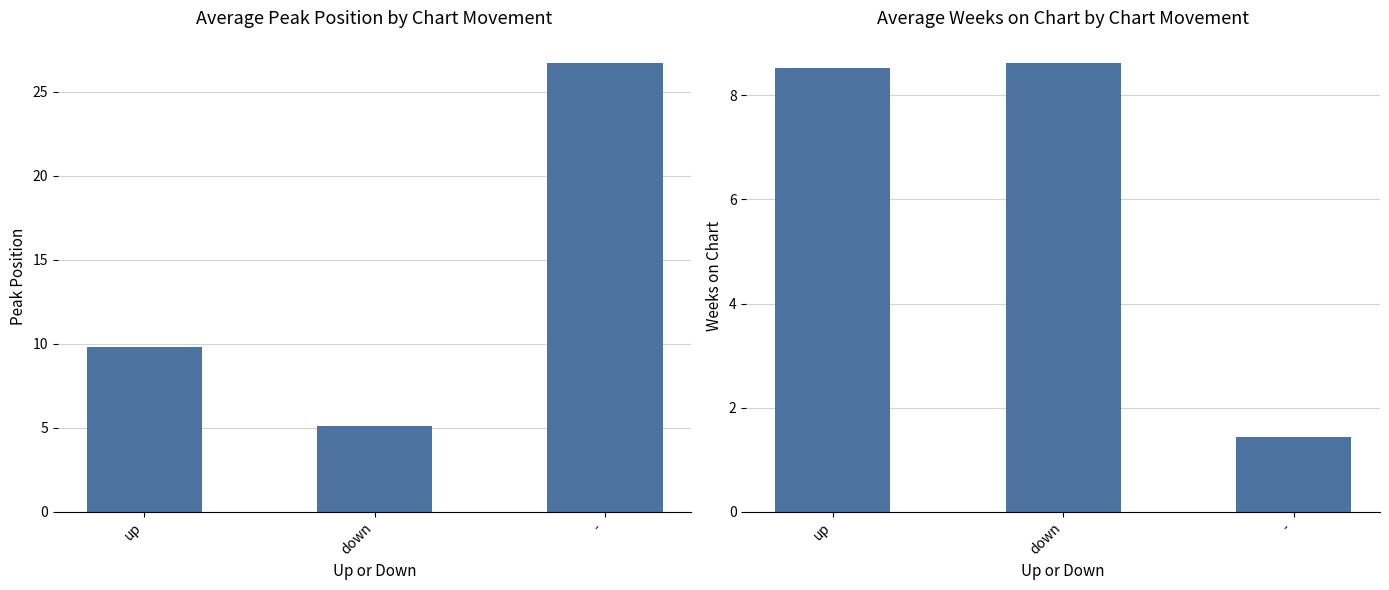

Rank the categories by Average Weeks on Chart value from highest to lowest.

down, up, -